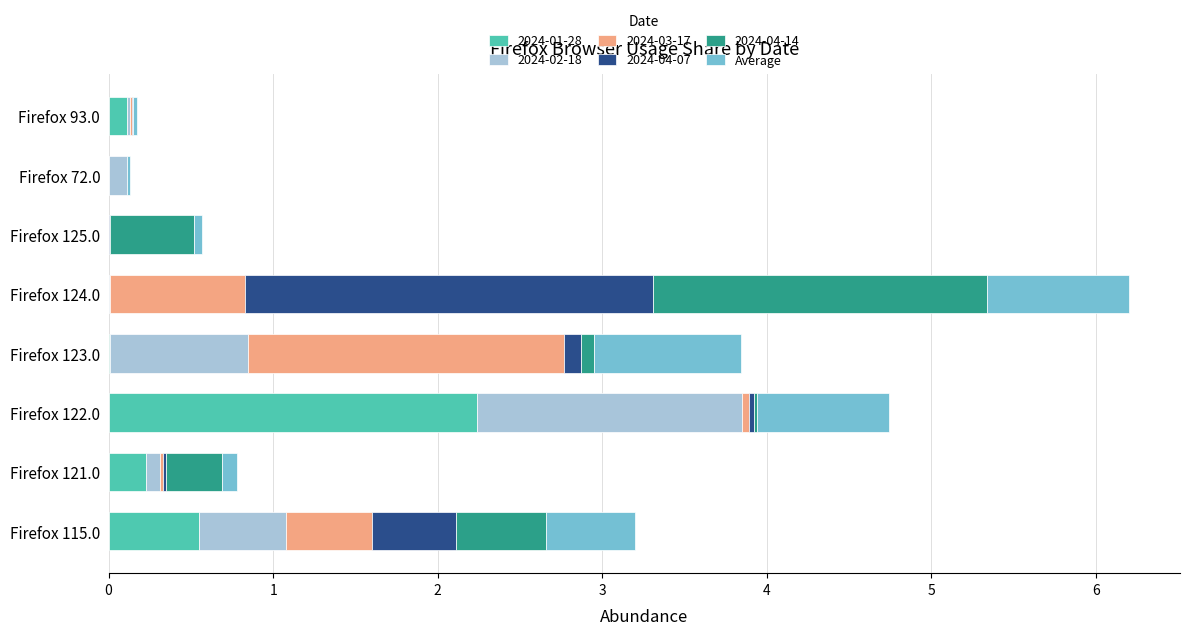

At which category is the sum across all series the highest?

Firefox 124.0